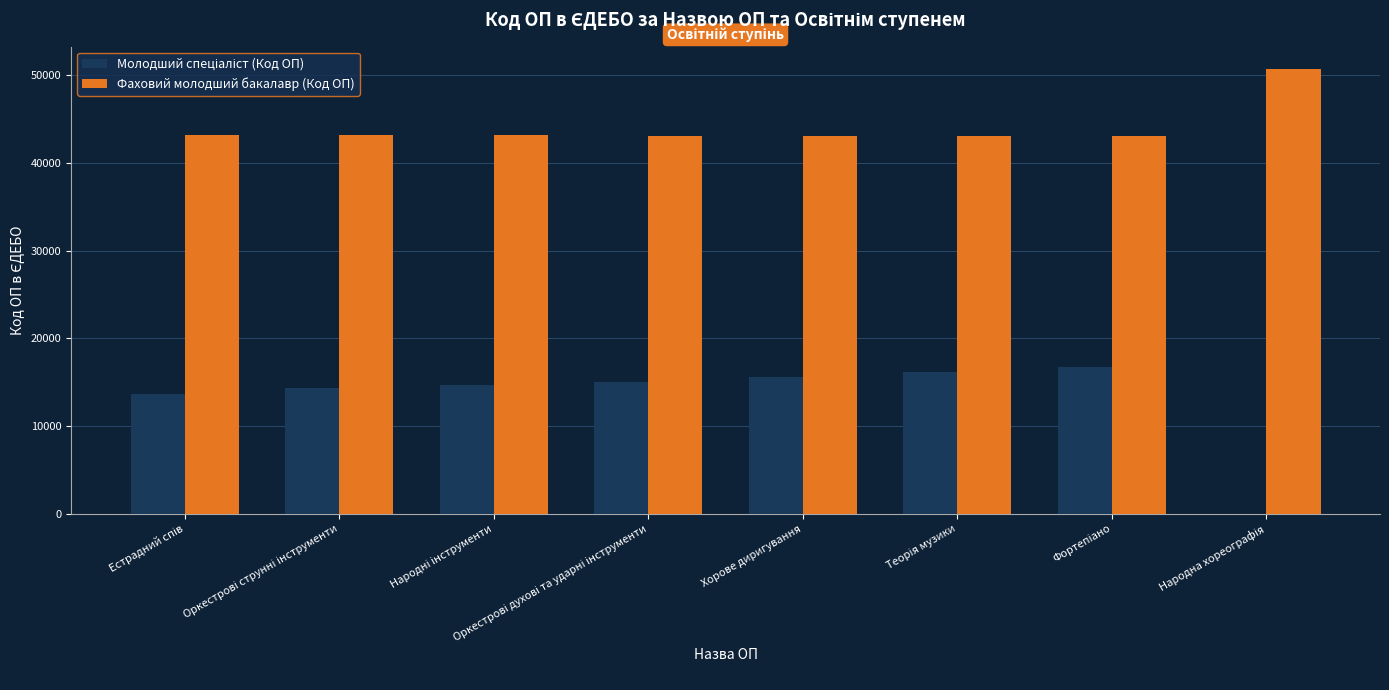

What is the sum of all Фаховий молодший бакалавр (Код ОП) values?

352653